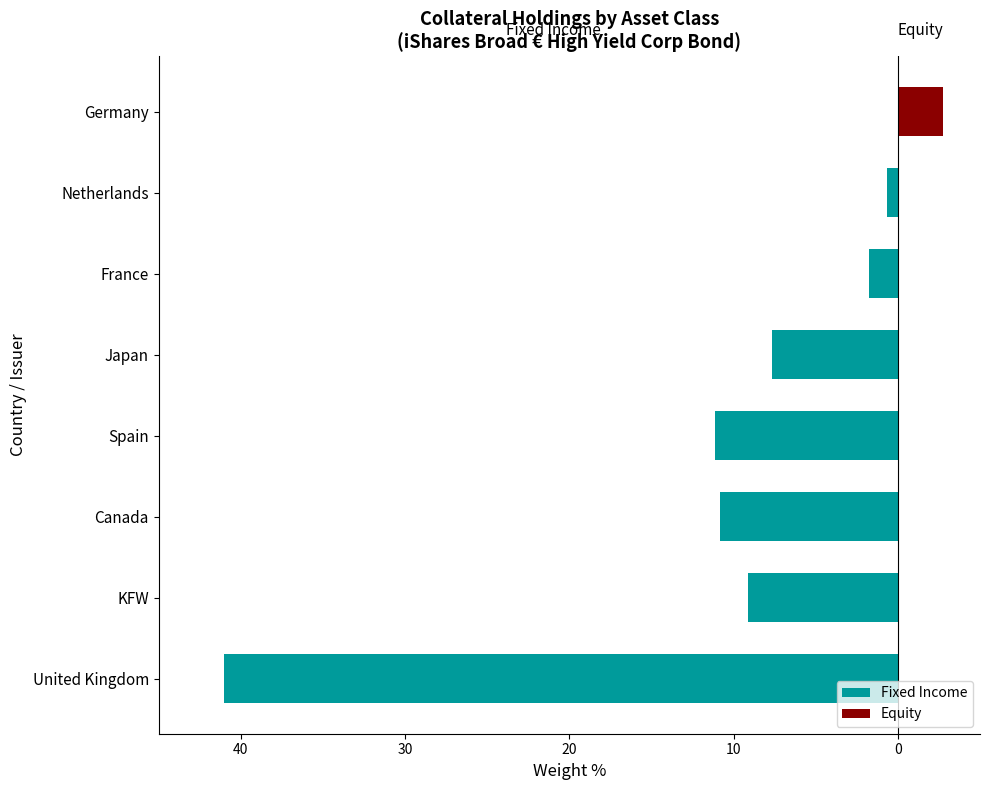

What are all the series names shown in the legend?

Fixed Income, Equity